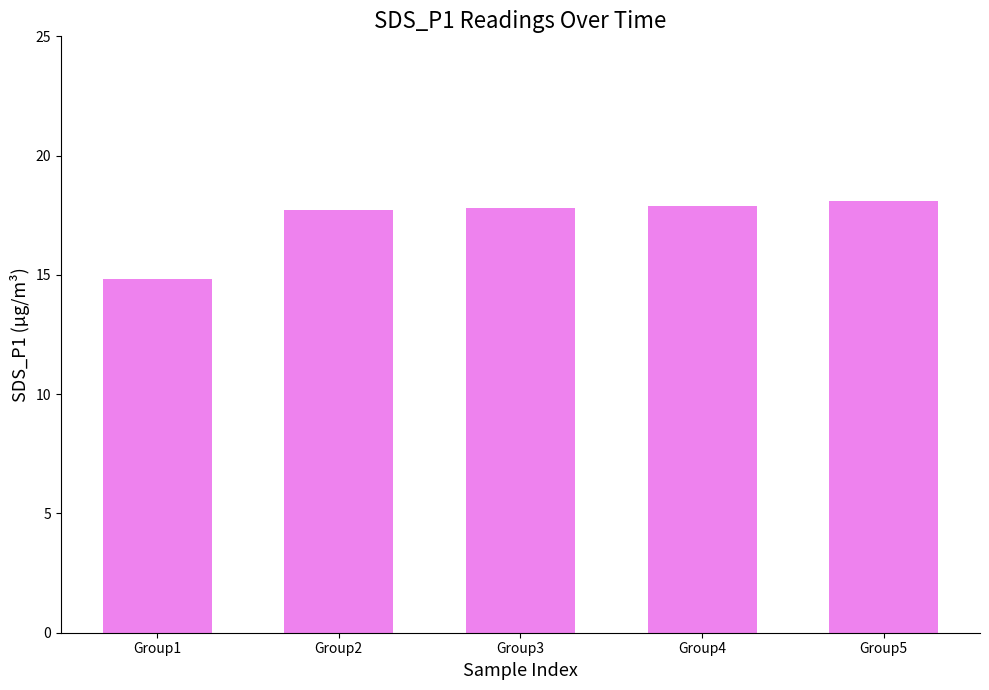

The value at Group2 is 26.8. True or false?

False